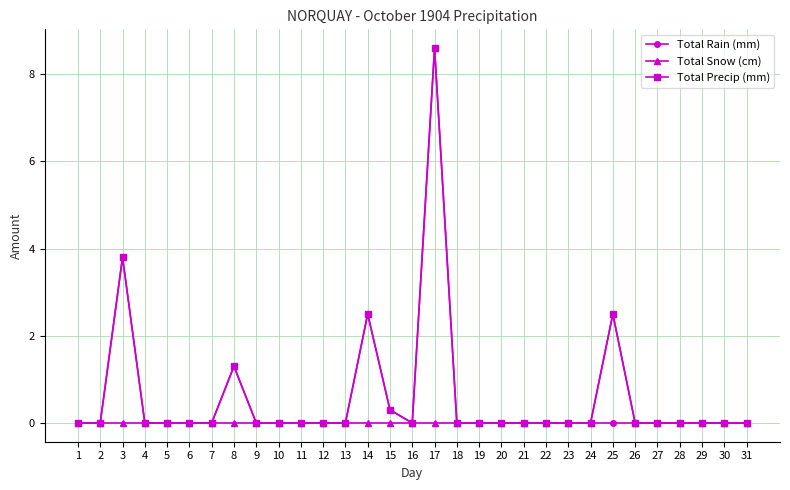

Reading left to right, transcribe all the data shown in this chart.

Total Rain (mm): 1=0.0	2=0.0	3=3.8	4=0.0	5=0.0	6=0.0	7=0.0	8=1.3	9=0.0	10=0.0	11=0.0	12=0.0	13=0.0	14=2.5	15=0.3	16=0.0	17=8.6	18=0.0	19=0.0	20=0.0	21=0.0	22=0.0	23=0.0	24=0.0	25=0.0	26=0.0	27=0.0	28=0.0	29=0.0	30=0.0	31=0.0
Total Snow (cm): 1=0.0	2=0.0	3=0.0	4=0.0	5=0.0	6=0.0	7=0.0	8=0.0	9=0.0	10=0.0	11=0.0	12=0.0	13=0.0	14=0.0	15=0.0	16=0.0	17=0.0	18=0.0	19=0.0	20=0.0	21=0.0	22=0.0	23=0.0	24=0.0	25=2.5	26=0.0	27=0.0	28=0.0	29=0.0	30=0.0	31=0.0
Total Precip (mm): 1=0.0	2=0.0	3=3.8	4=0.0	5=0.0	6=0.0	7=0.0	8=1.3	9=0.0	10=0.0	11=0.0	12=0.0	13=0.0	14=2.5	15=0.3	16=0.0	17=8.6	18=0.0	19=0.0	20=0.0	21=0.0	22=0.0	23=0.0	24=0.0	25=2.5	26=0.0	27=0.0	28=0.0	29=0.0	30=0.0	31=0.0